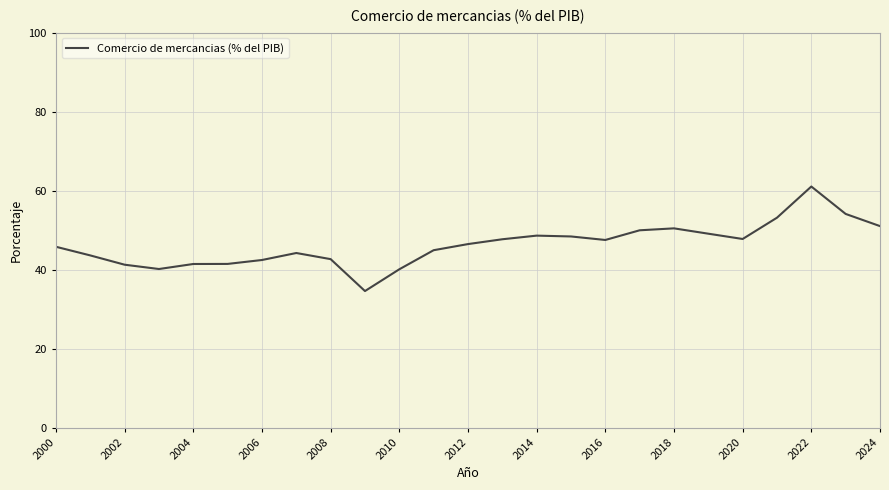

What is the greatest value displayed?

61.1